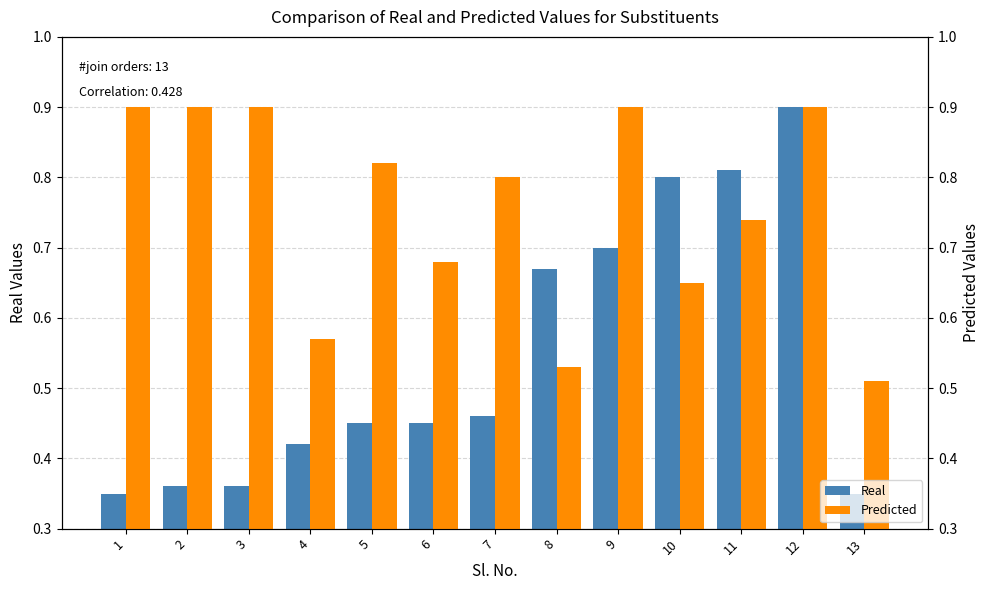

Reading left to right, transcribe all the data shown in this chart.

Real: 1=0.3	2=0.4	3=0.4	4=0.4	5=0.5	6=0.5	7=0.5	8=0.7	9=0.7	10=0.8	11=0.8	12=0.9	13=0.3
Predicted: 1=0.9	2=0.9	3=0.9	4=0.6	5=0.8	6=0.7	7=0.8	8=0.5	9=0.9	10=0.7	11=0.7	12=0.9	13=0.5